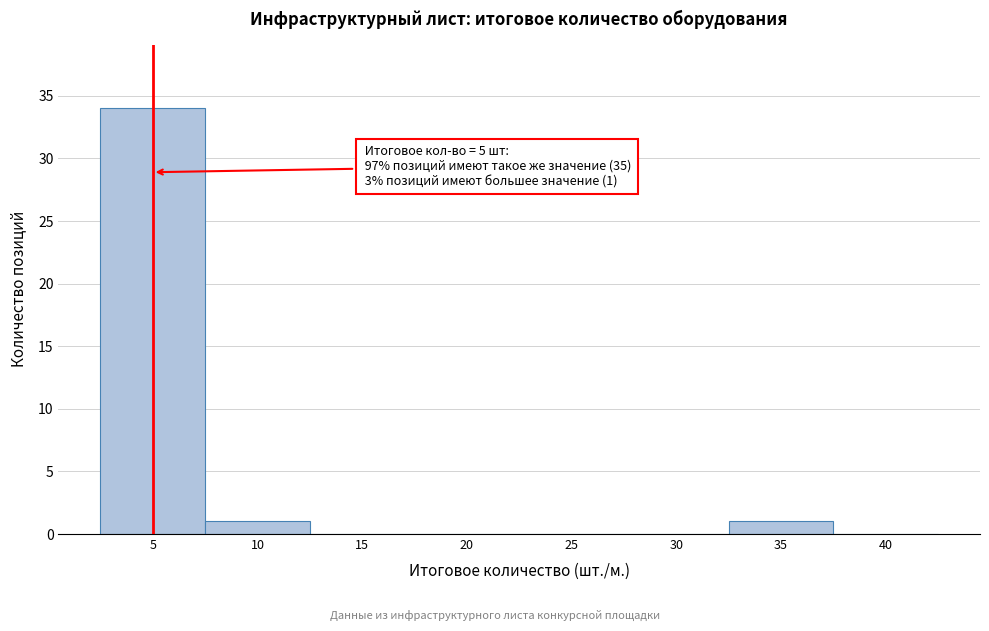

Over which range of the x-axis is the bar tallest?

2.5 to 7.5